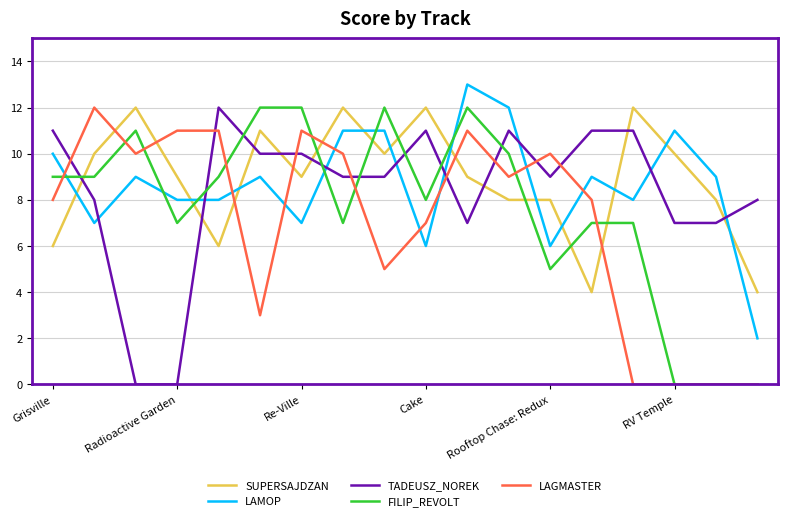

True or false: SUPERSAJDZAN and LAGMASTER intersect in this chart.

True